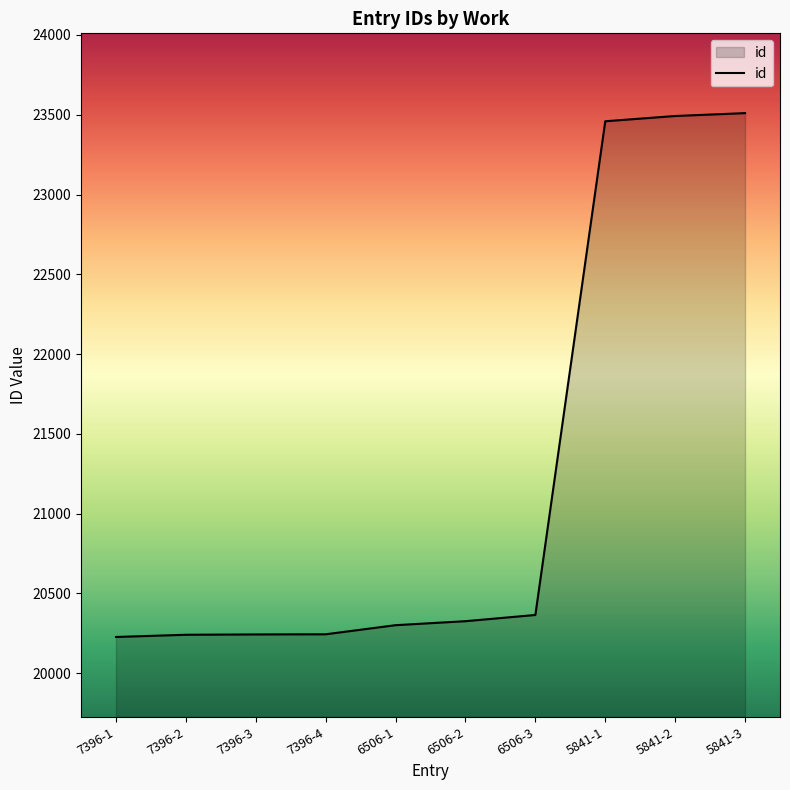

How many series are shown in this chart?

1